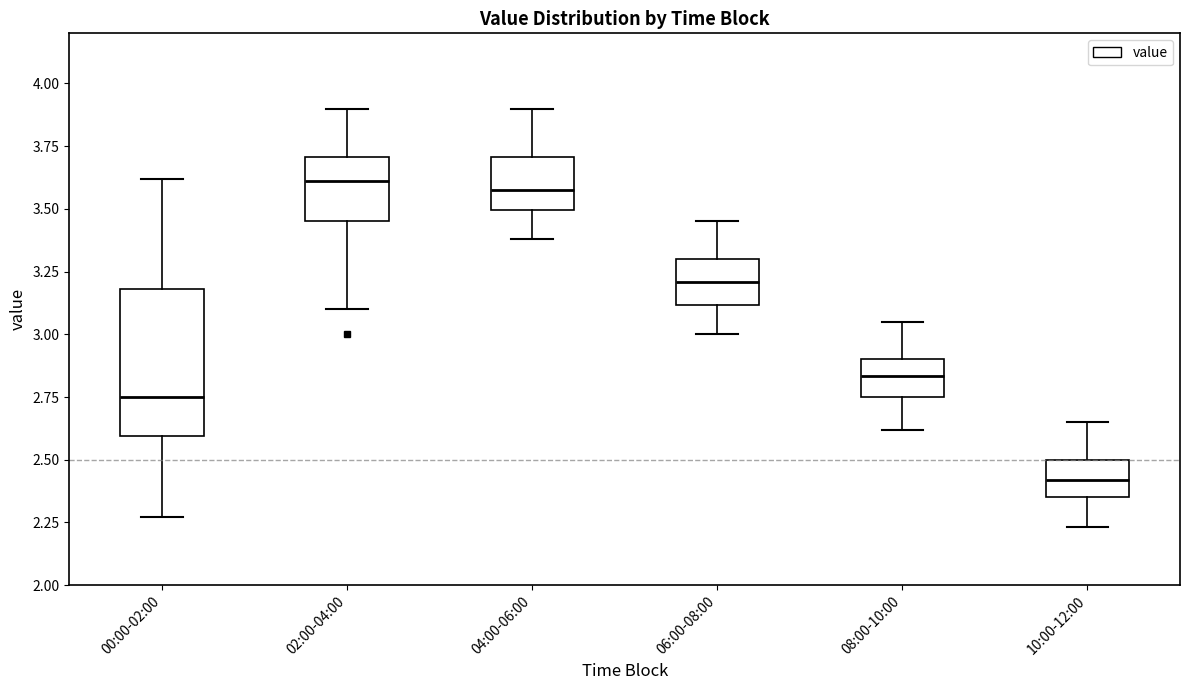

Reading left to right, transcribe this box plot: for each box, give where its median line is, the range the box spans, and where its two whiskers end, as read against the y-axis. The values are not printed on the chart, so give them approximately, as read against the axis.

00:00-02:00: median 2.75, box 2.60 to 3.20, whiskers 2.25 to 3.60
02:00-04:00: median 3.60, box 3.45 to 3.70, whiskers 3.10 to 3.90
04:00-06:00: median 3.60, box 3.50 to 3.70, whiskers 3.40 to 3.90
06:00-08:00: median 3.20, box 3.10 to 3.30, whiskers 3.00 to 3.45
08:00-10:00: median 2.85, box 2.75 to 2.90, whiskers 2.60 to 3.05
10:00-12:00: median 2.40, box 2.35 to 2.50, whiskers 2.25 to 2.65